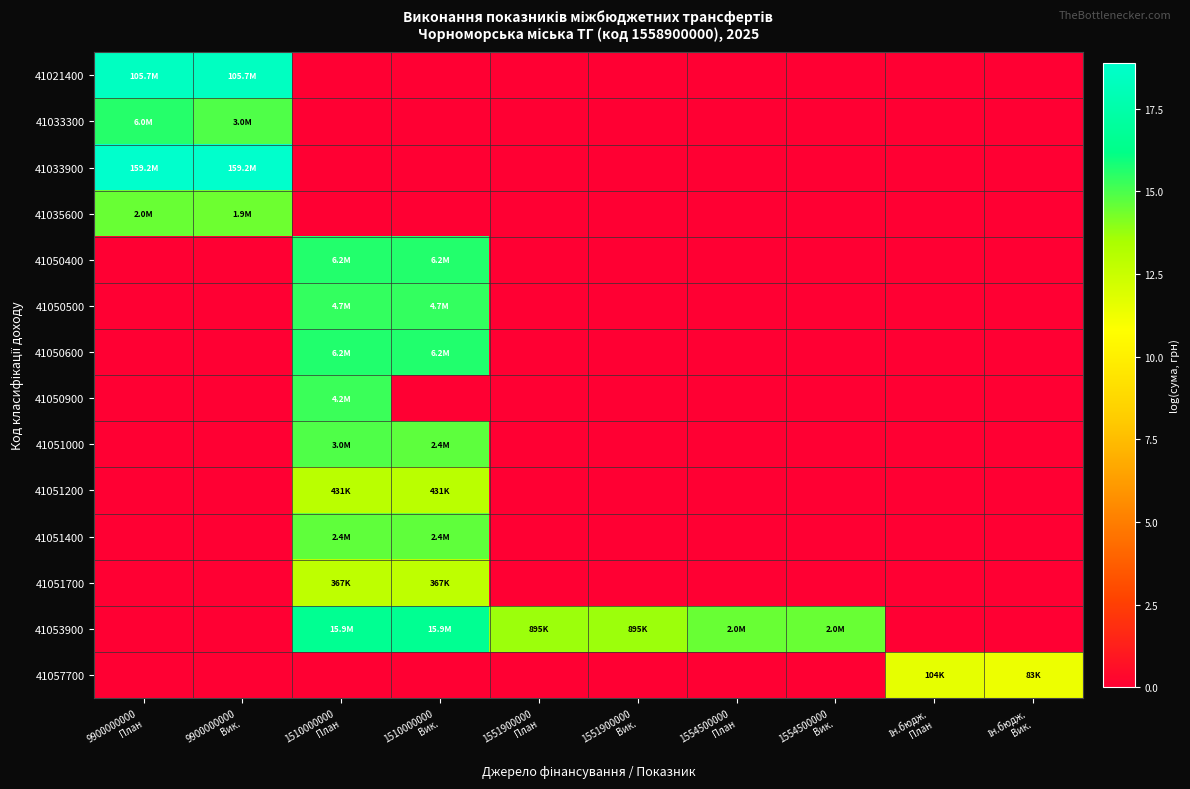

Which series changed the most between 9900000000 План and 9900000000 Вик.?

41033300